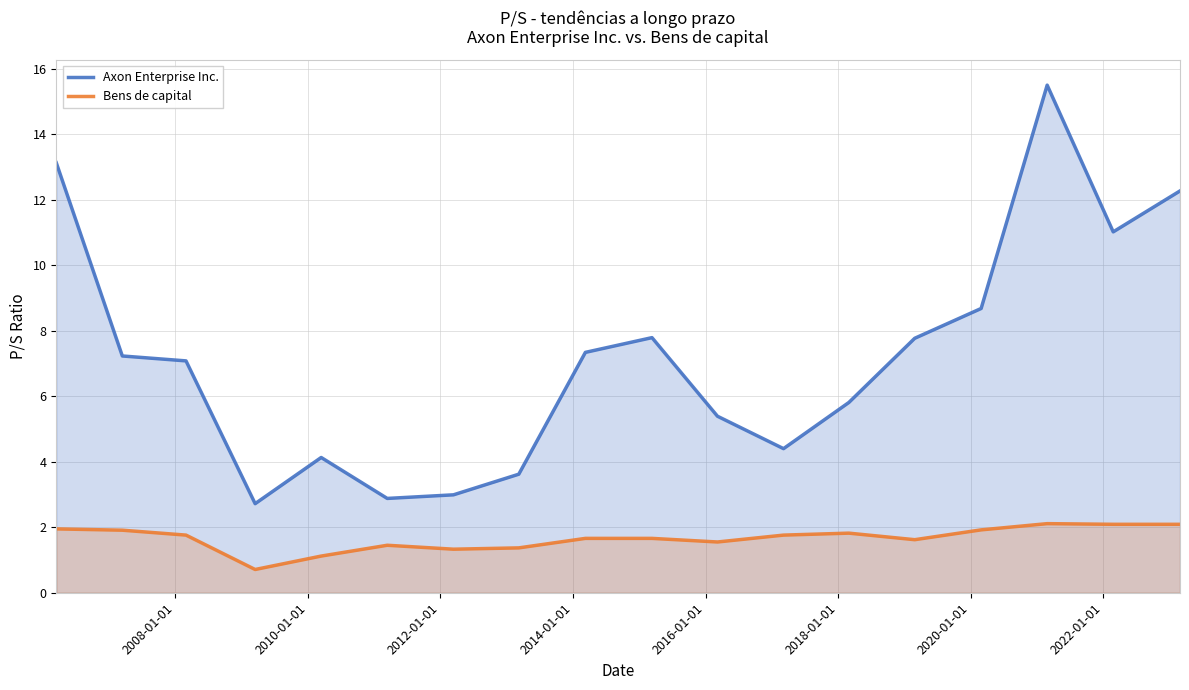

What is the difference between the maximum and minimum values in the Bens de capital series?

1.4